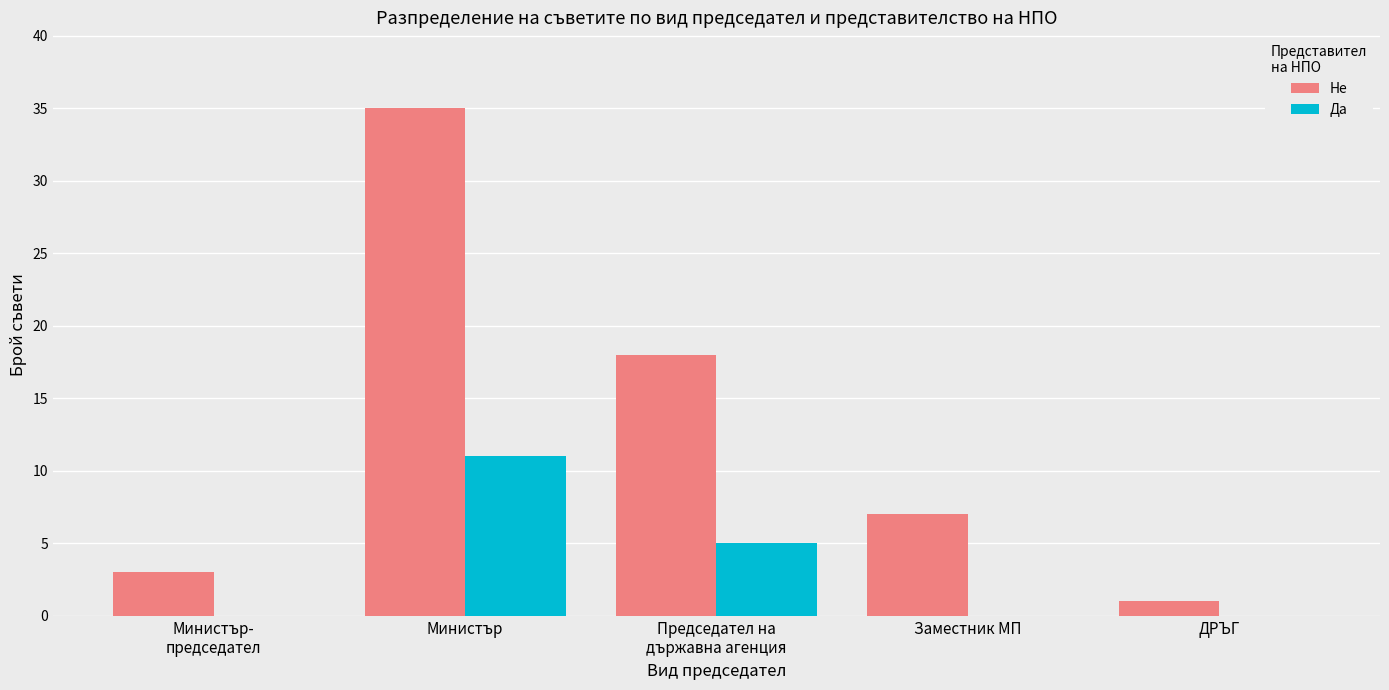

How many categories are shown in the chart?

5